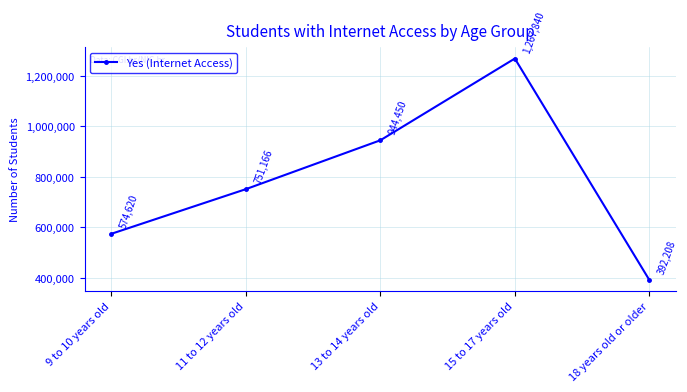

The chart shows a value of 574620 at 9 to 10 years old. True or false?

True